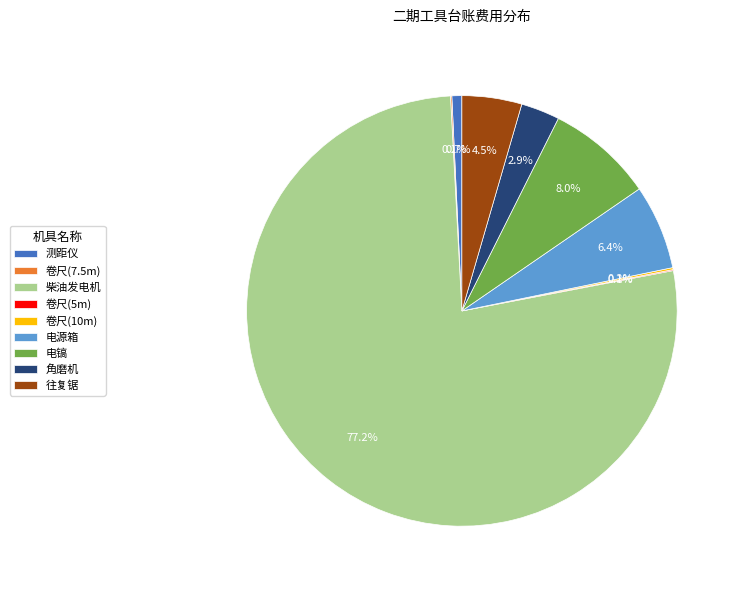

Is there any slice that represents more than half of the pie?

Yes